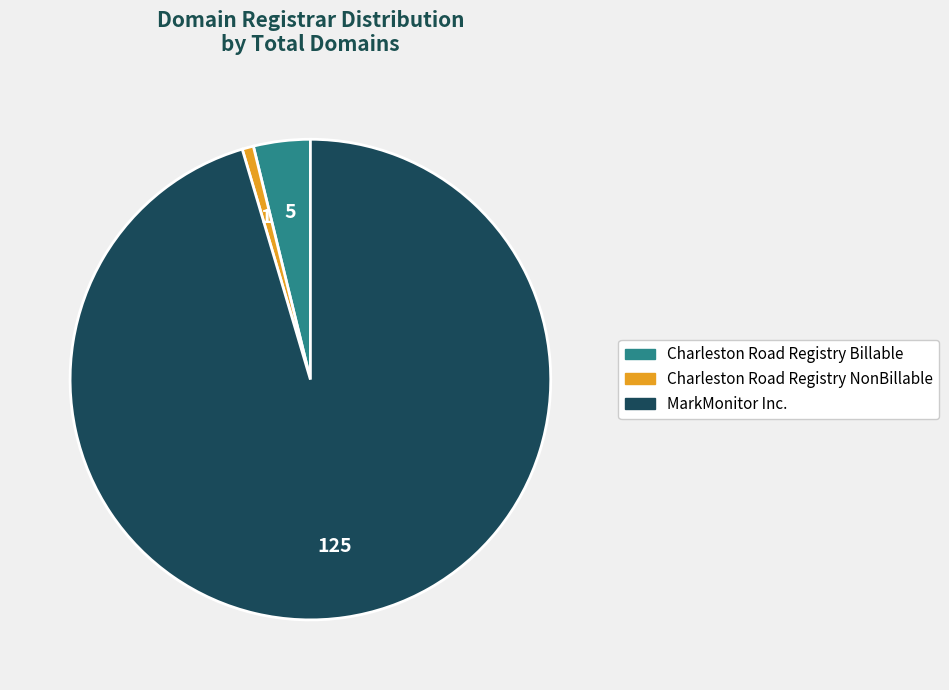

What is the largest slice in the pie chart?

MarkMonitor Inc.